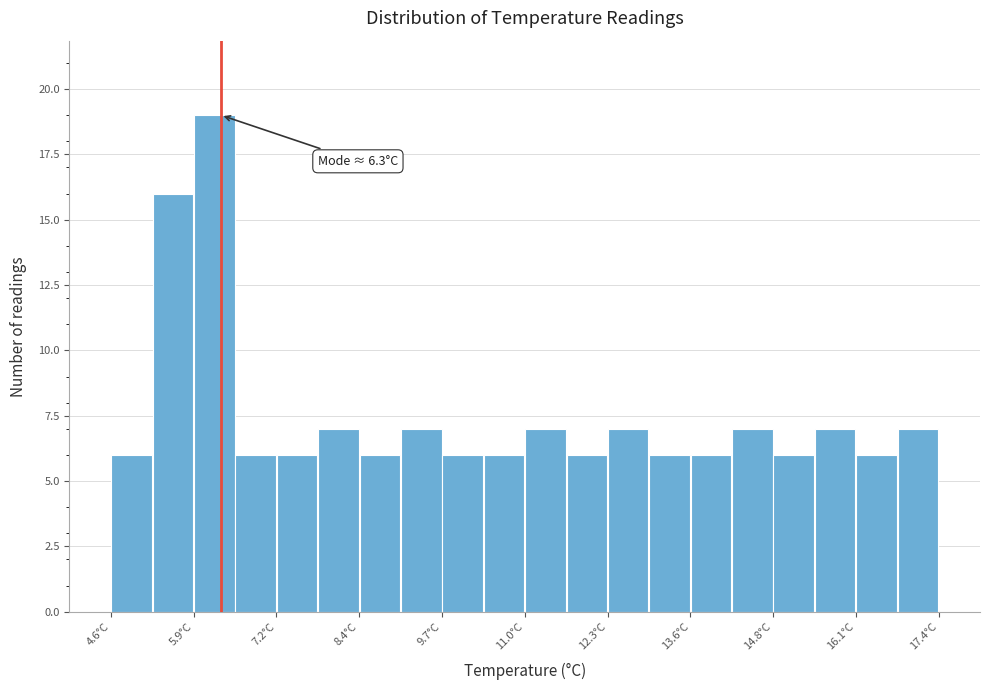

Read against the x-axis, roughly where is the centre of the tallest bar?

6.2